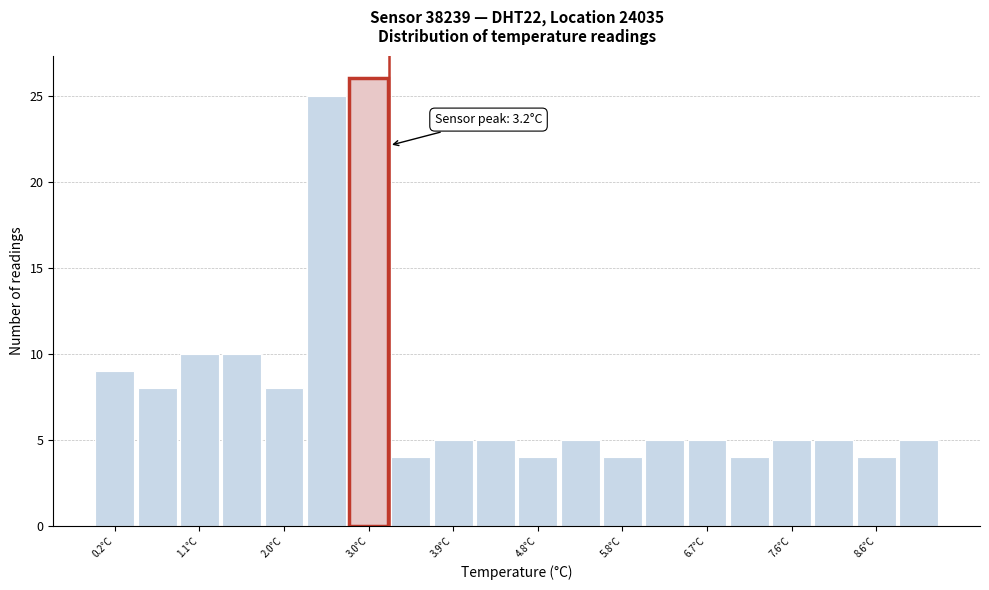

Which range on the x-axis has the tallest bar?

2.7 to 3.2